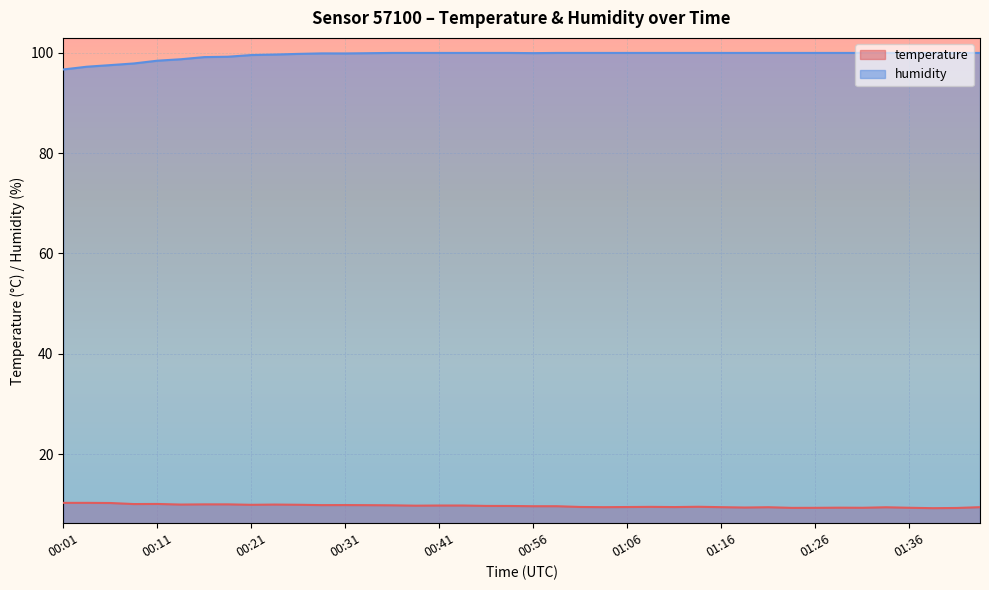

What is the total value across all series at 00:59?

109.6